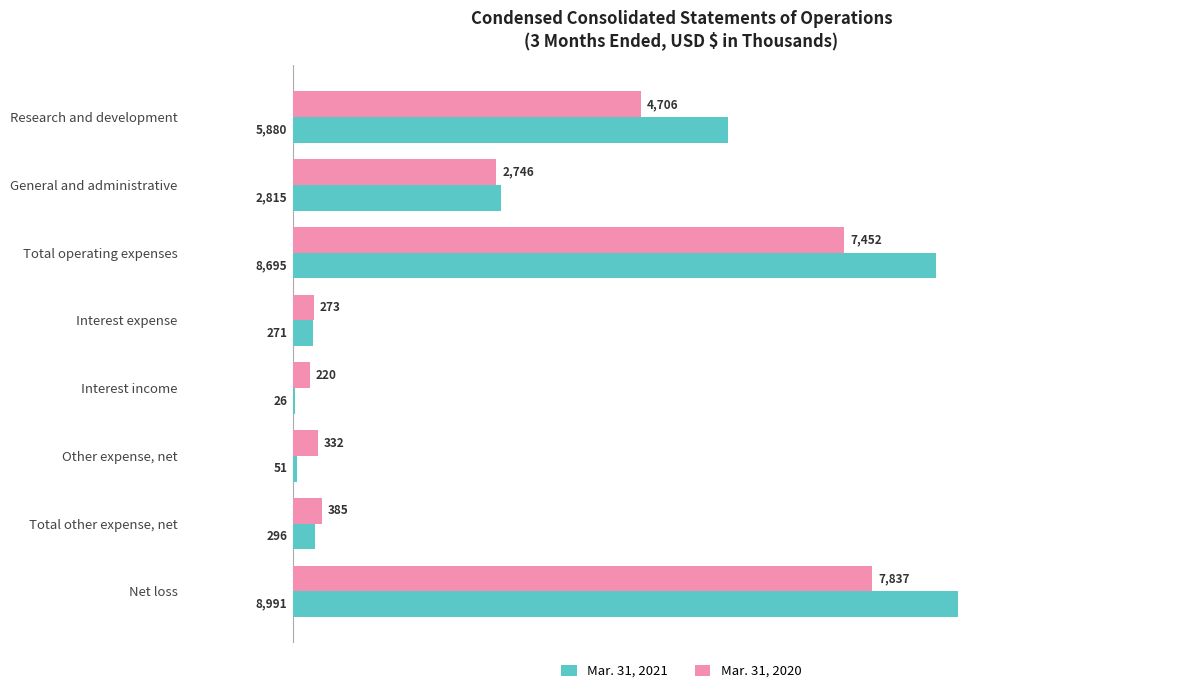

Between Total operating expenses and Total other expense, net, which series saw the biggest shift?

Mar. 31, 2021